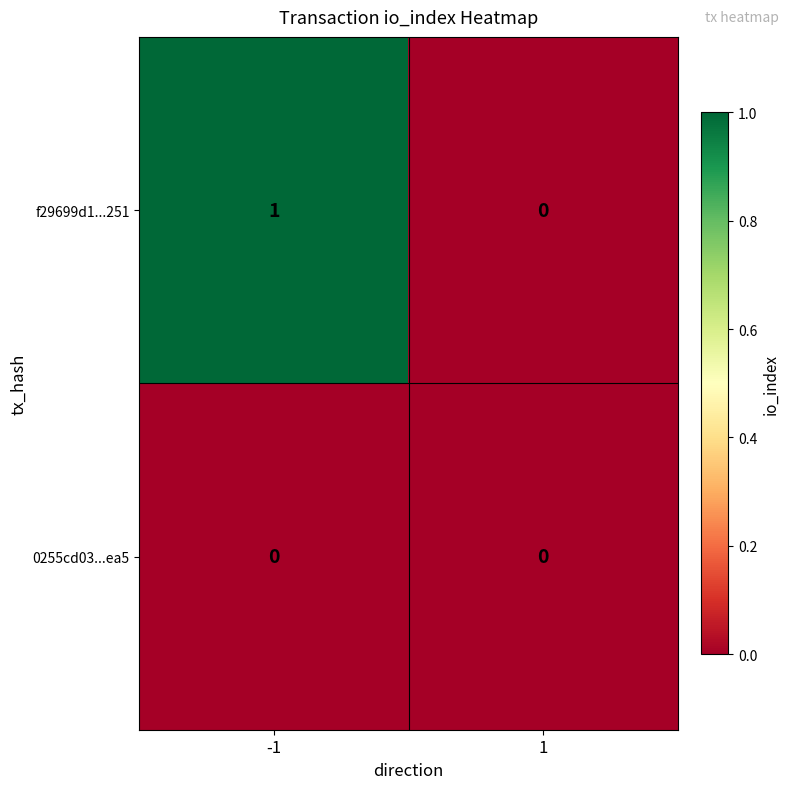

Reading right to left, extract all data points from this chart.

f29699d1...251: 0	1
0255cd03...ea5: 0	0